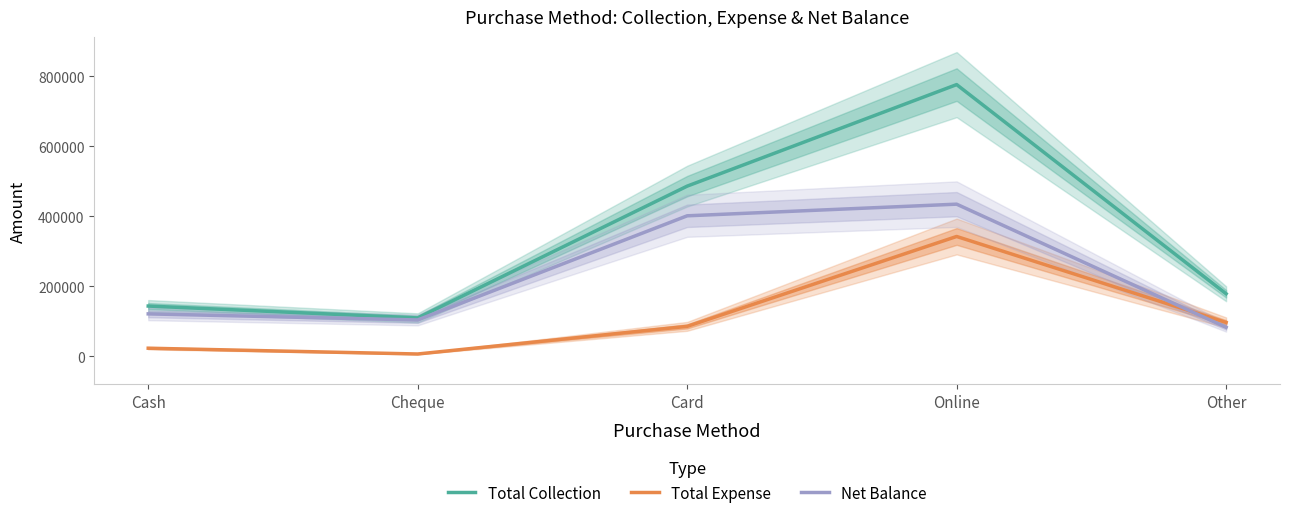

How many values in the Total Expense series are below 84836?

2